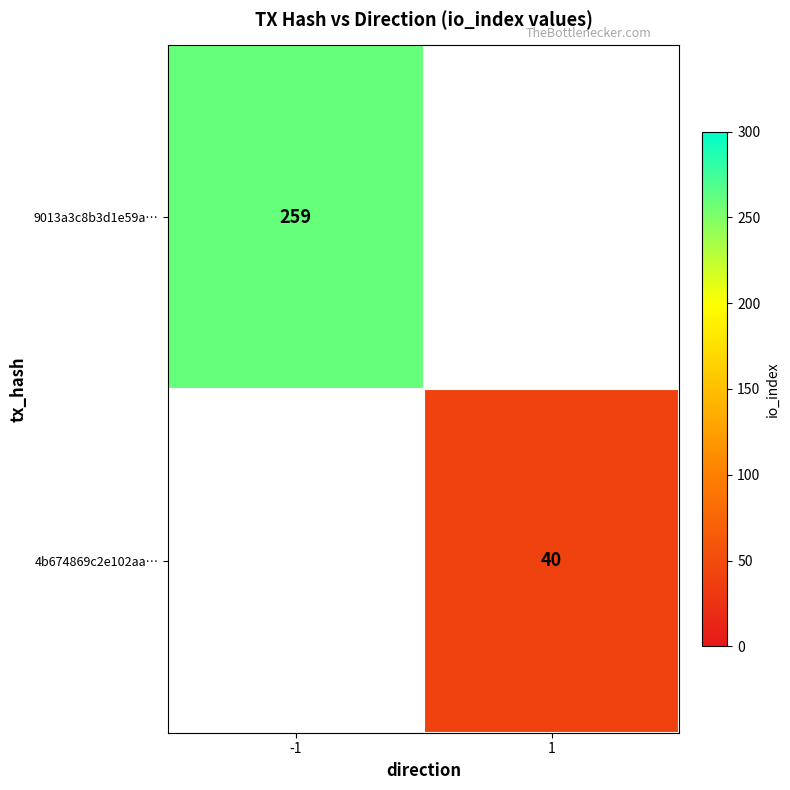

The 9013a3c8b3d1e59a… series shows 259 at -1. True or false?

True